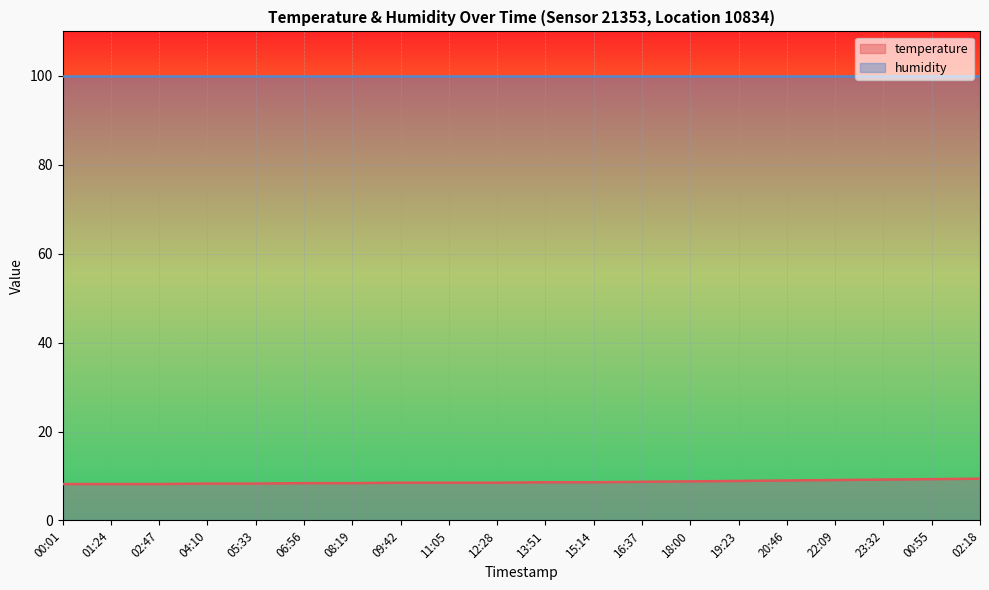

Reading right to left, transcribe all the data shown in this chart.

02:18=9.4	00:55=9.3	23:32=9.2	22:09=9.1	20:46=9.0	19:23=8.9	18:00=8.8	16:37=8.7	15:14=8.6	13:51=8.6	12:28=8.5	11:05=8.5	09:42=8.5	08:19=8.4	06:56=8.4	05:33=8.3	04:10=8.3	02:47=8.2	01:24=8.2	00:01=8.2